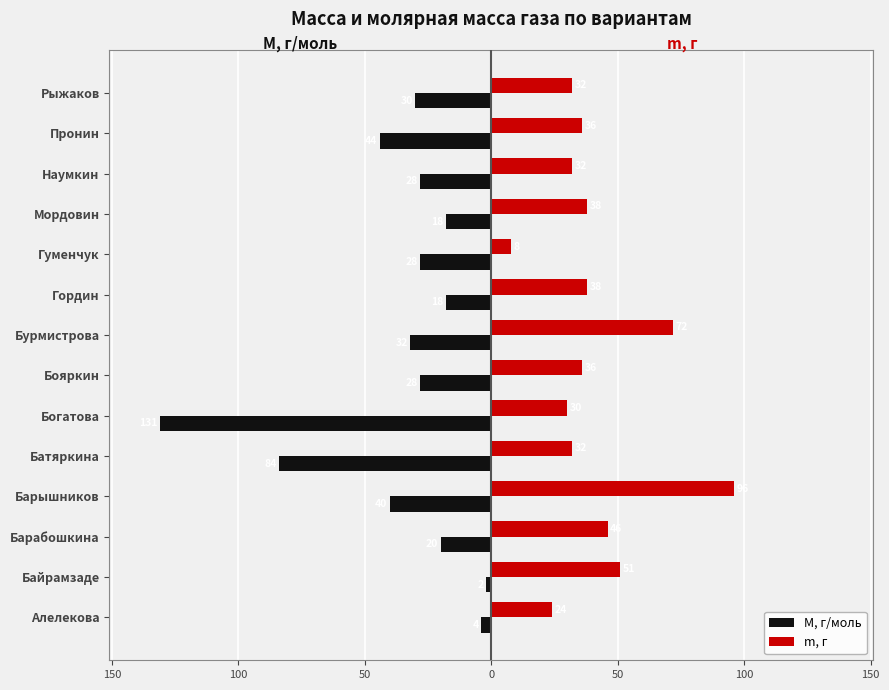

What is the label of the 4th bar from the right?

Мордовин